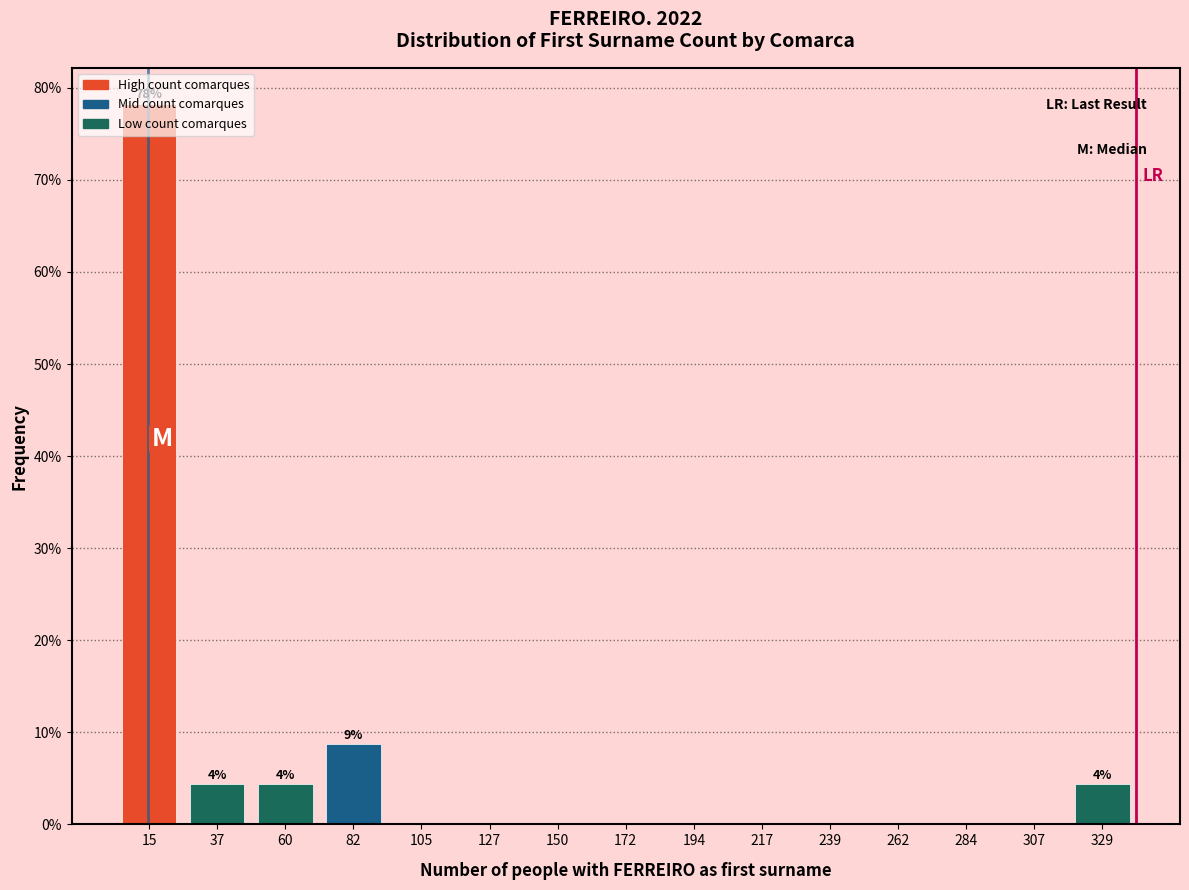

Which range on the x-axis has the tallest bar?

5 to 25